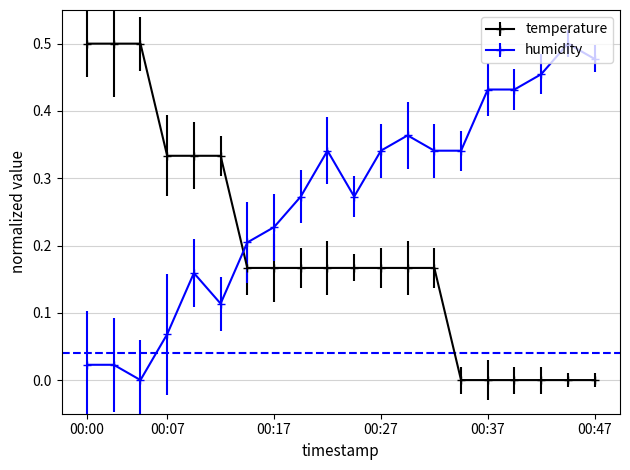

How many series are shown in this chart?

2